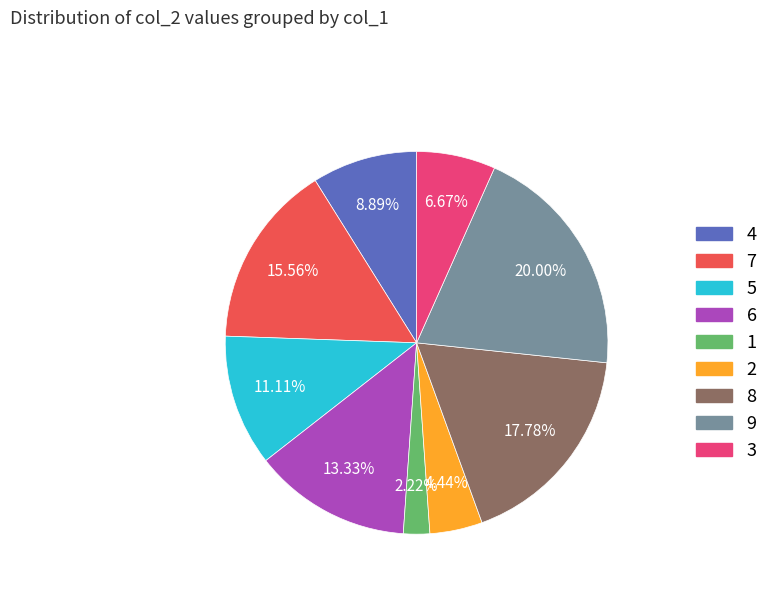

How many slices are in this pie chart?

9